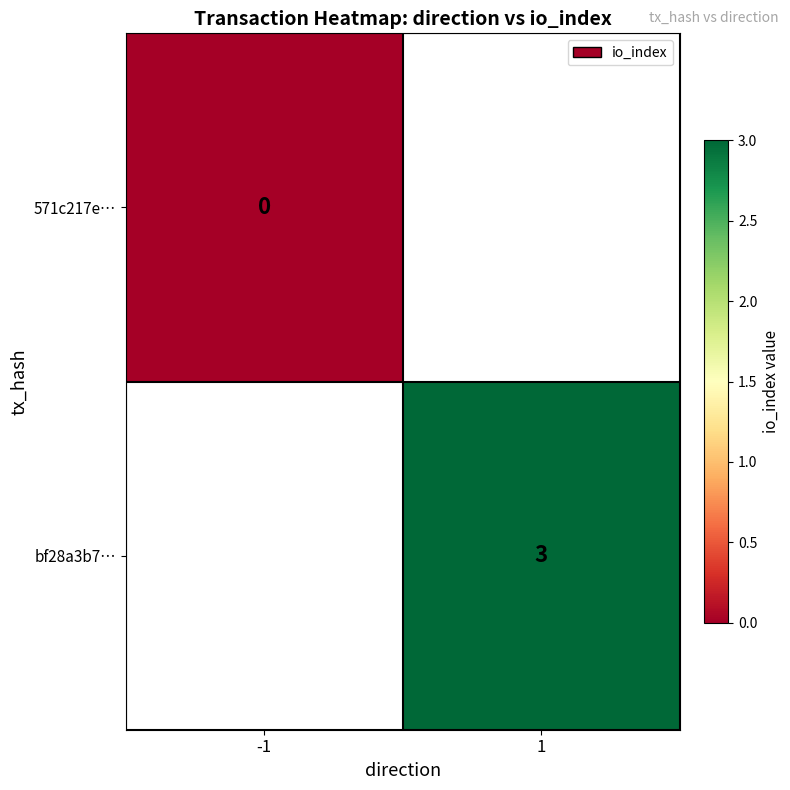

The value of bf28a3b7… at 1 is 1. True or false?

False